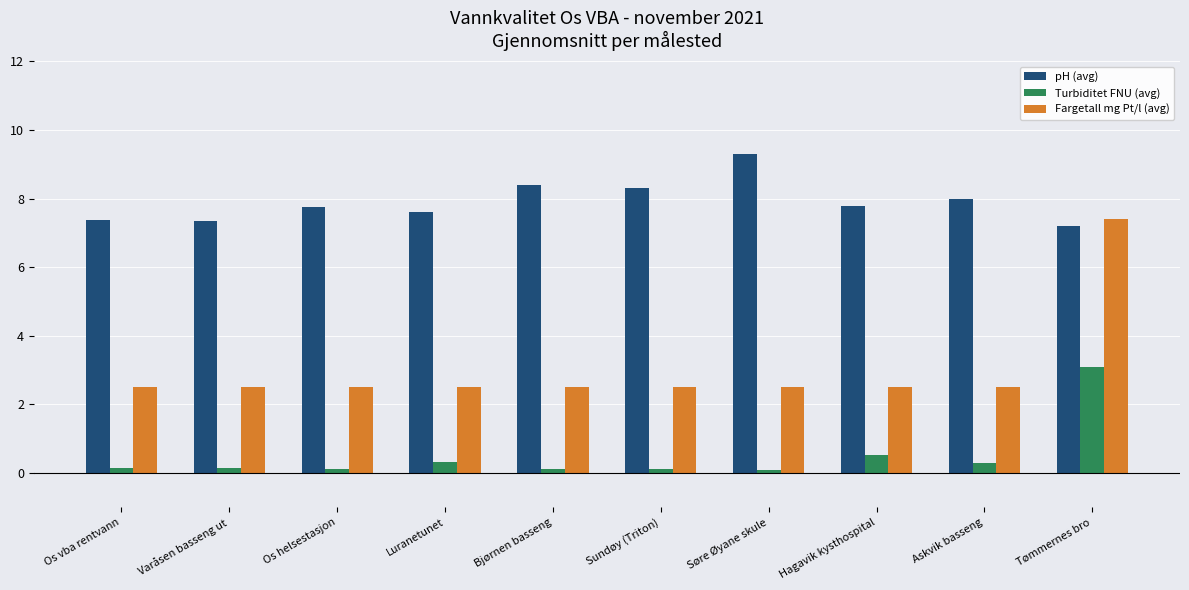

Is it true that Fargetall mg Pt/l (avg) equals 2.5 at Os vba rentvann?

True